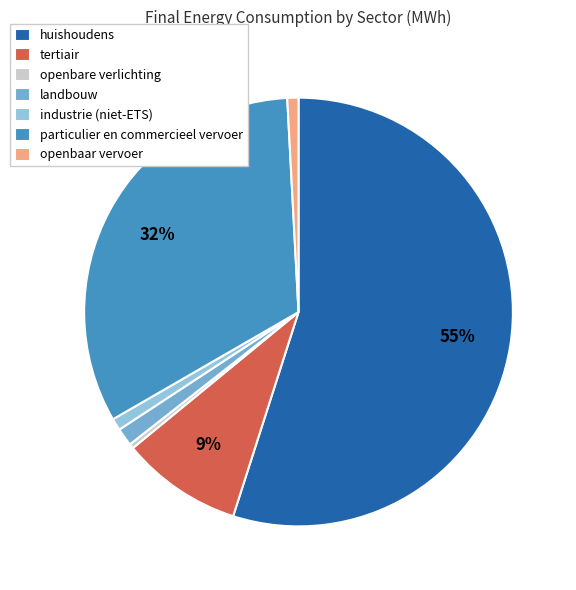

Is the sum of openbaar vervoer and industrie (niet-ETS) greater than half?

No